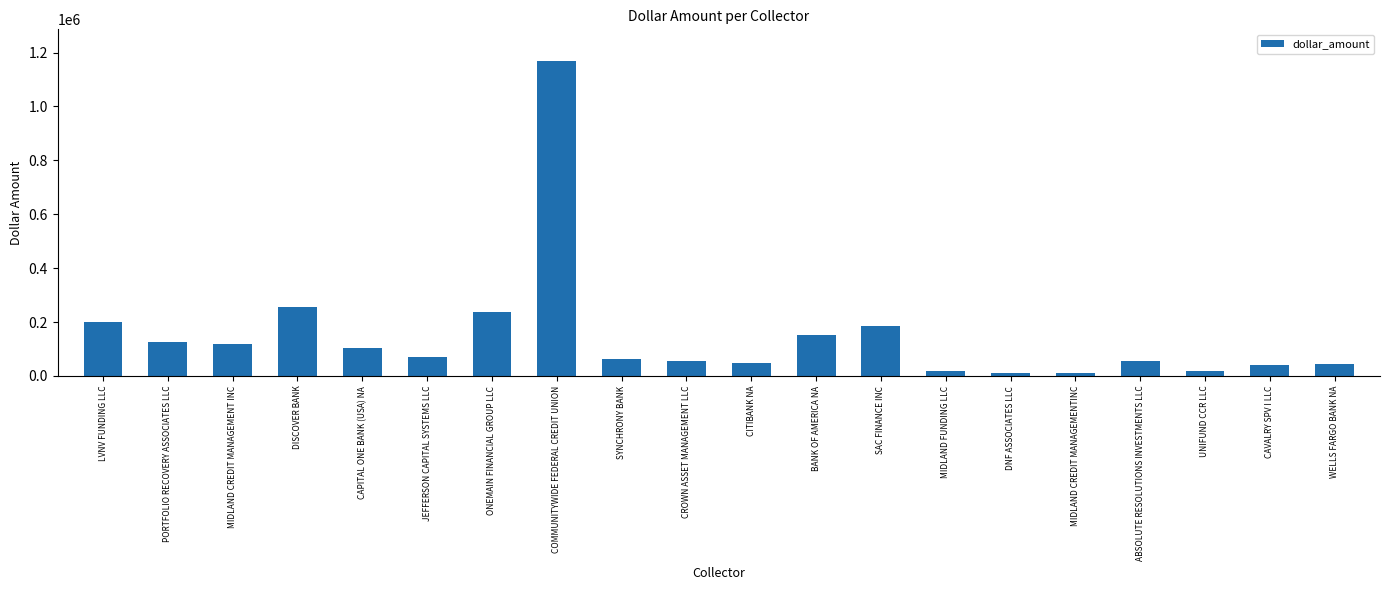

Which category has the highest value across all series?

COMMUNITYWIDE FEDERAL CREDIT UNION